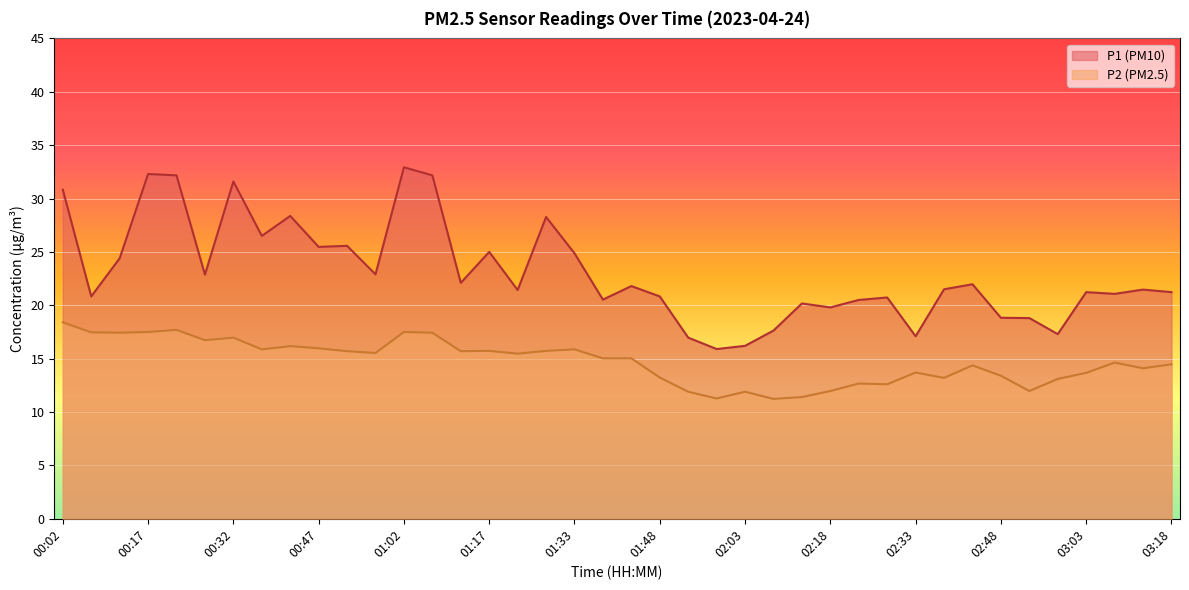

True or false: P2 and P1 cross at least once.

False